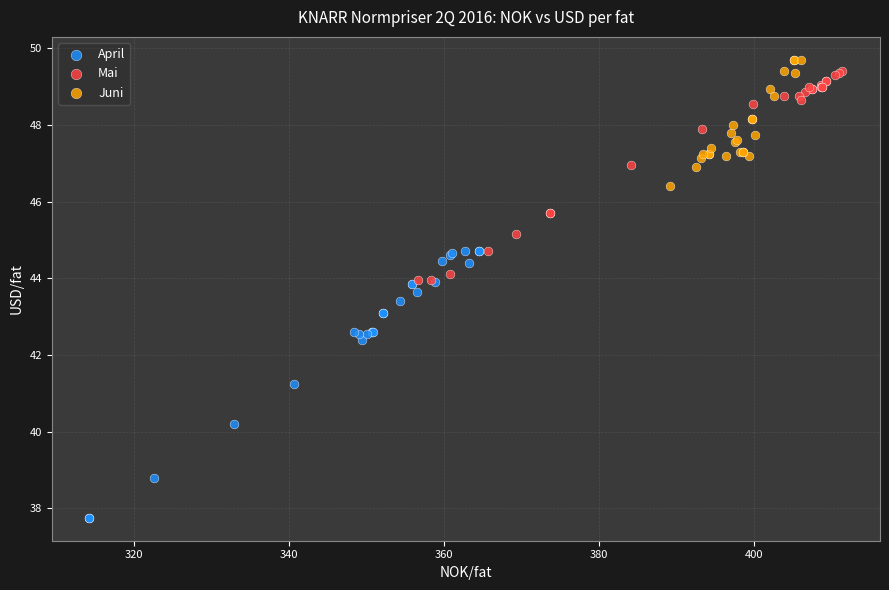

Which series has the widest spread of Y values?

April